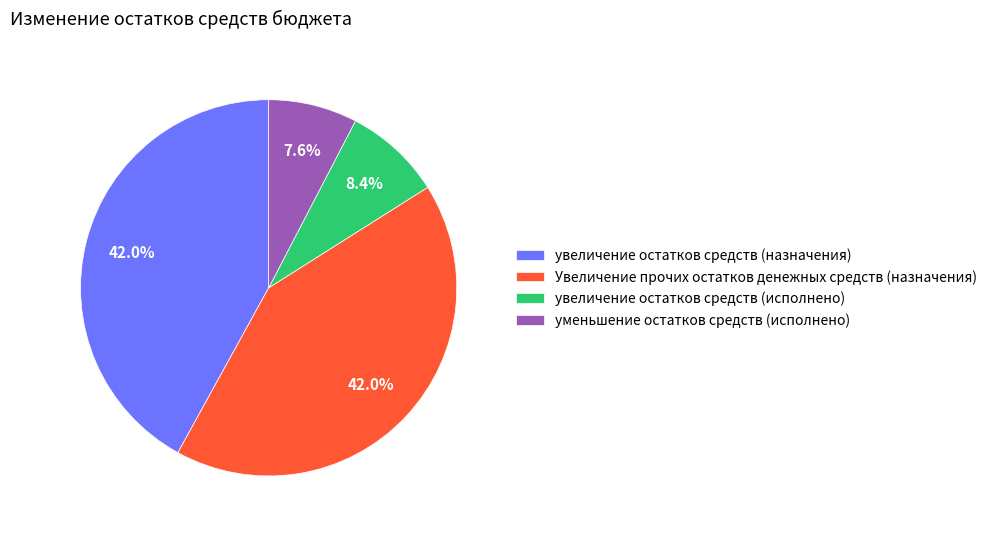

What percentage do уменьшение остатков средств (исполнено) and Увеличение прочих остатков денежных средств (назначения) together represent?

49.6%